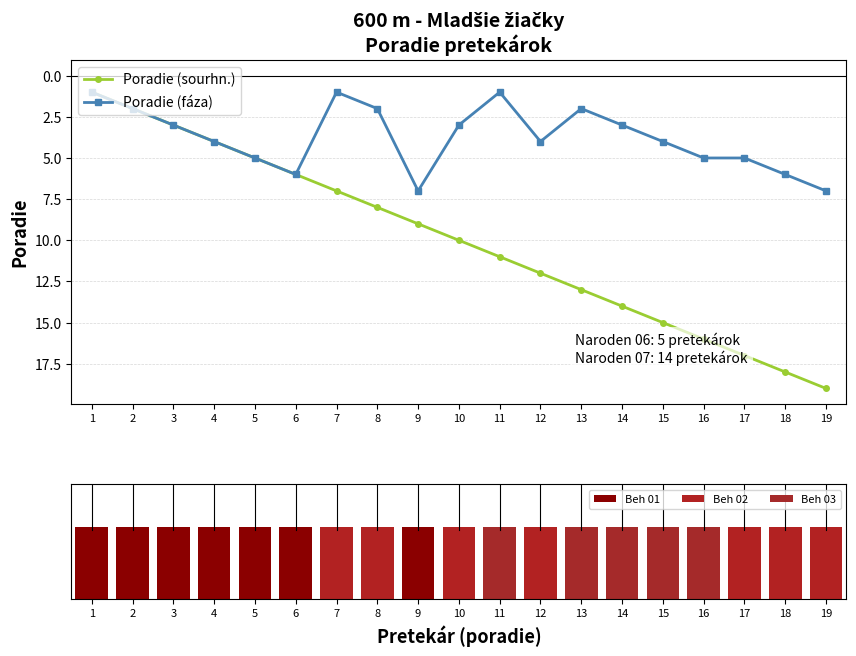

True or false: Poradie (sourhn.) has a value of 2 at 2.

True